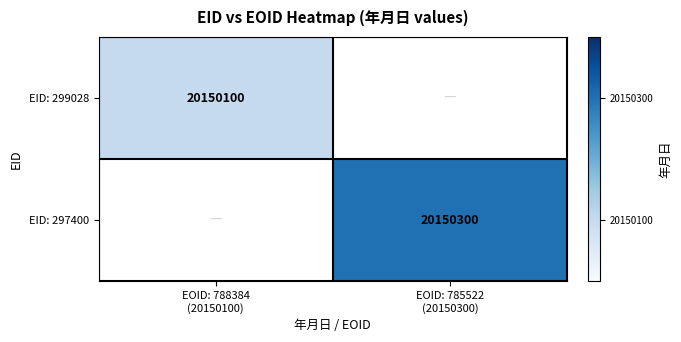

What is the maximum value for EID: 299028?

20150100.0